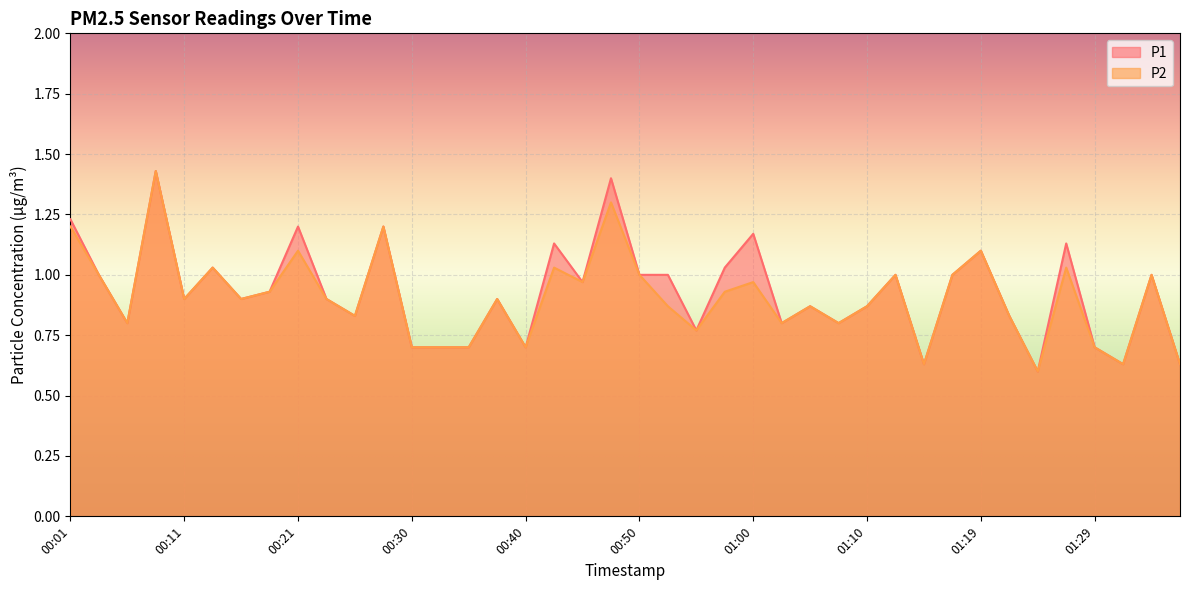

In P1, how many points are lower than both neighbors (excluding endpoints)?

12